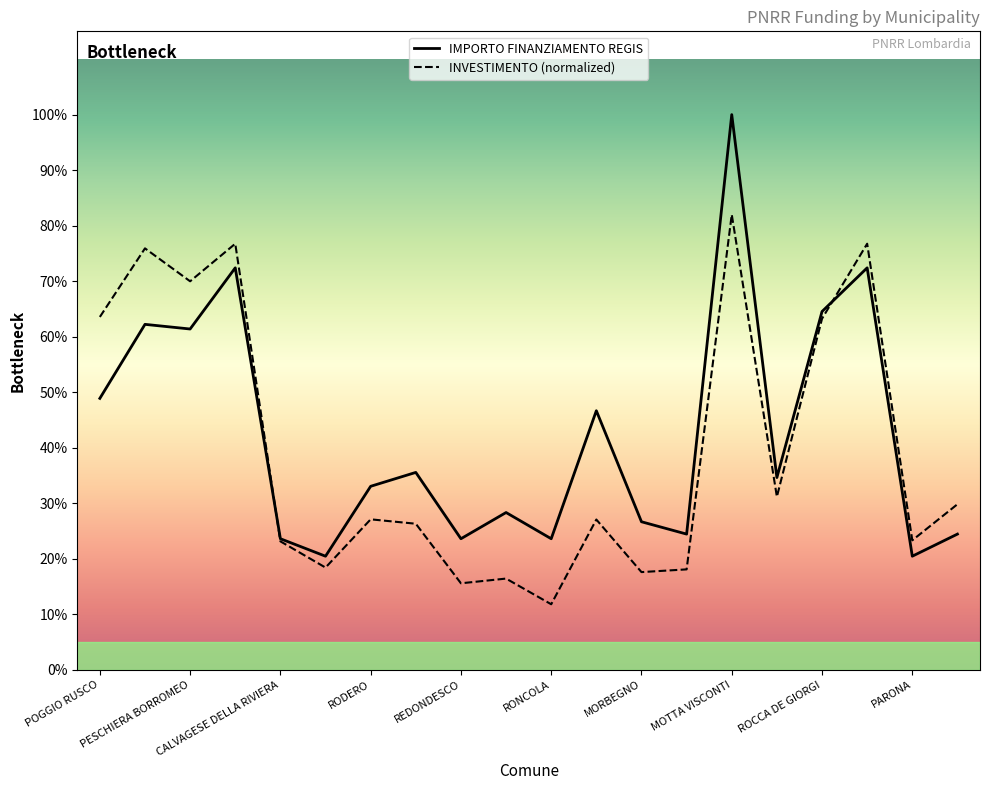

Does the chart have visible grid lines?

No